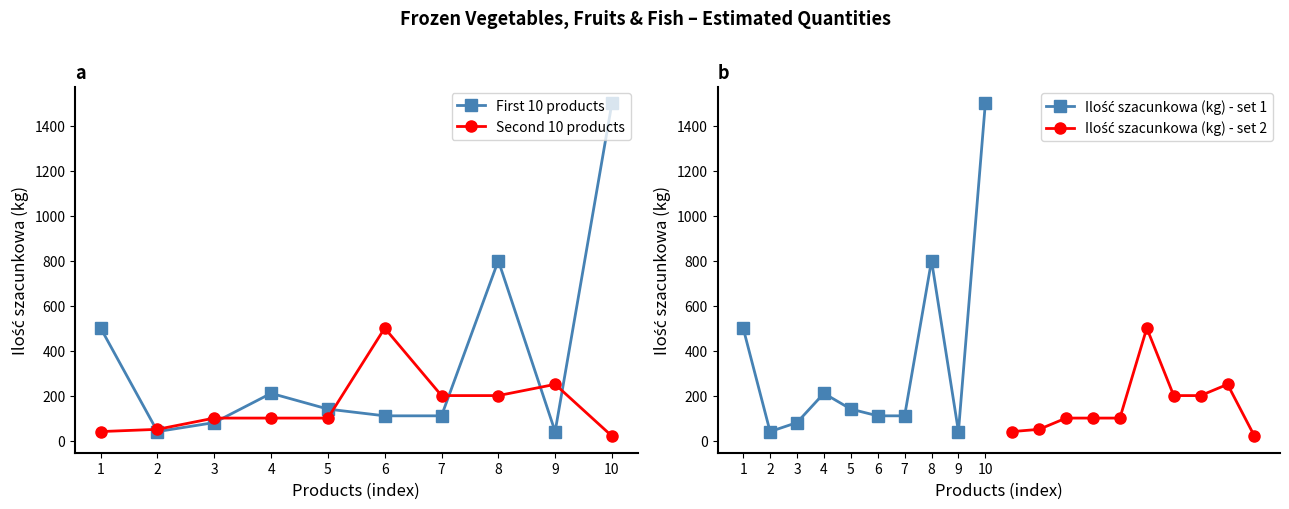

Is the value of Second 10 products at 2 greater than the value of Ilość szacunkowa (kg) - set 1 at 8?

No